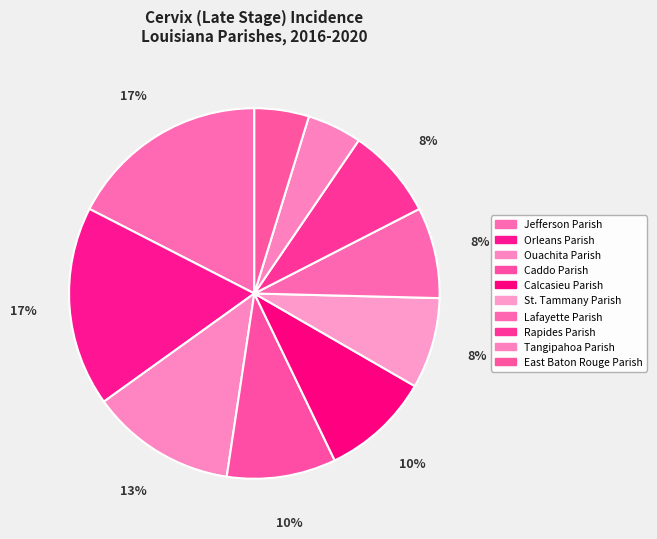

To the nearest percent, what is the difference between the Tangipahoa Parish and Lafayette Parish slice percentages?

3%